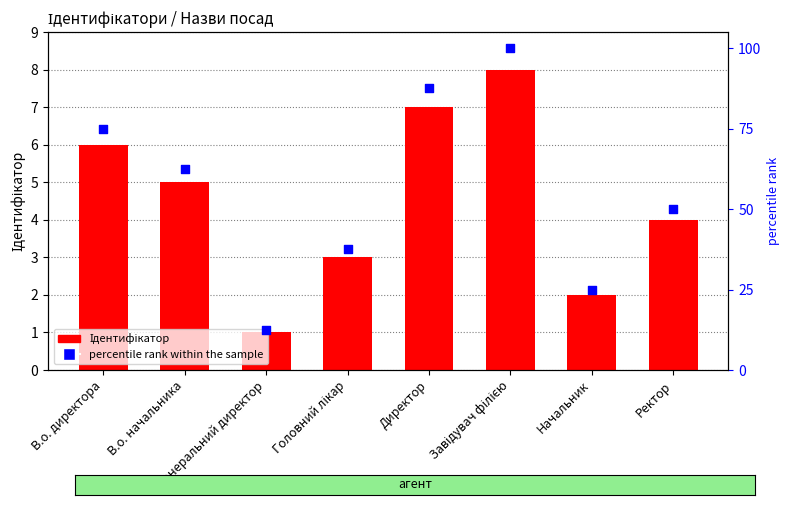

What are all the series names shown in the legend?

Ідентифікатор, percentile rank within the sample